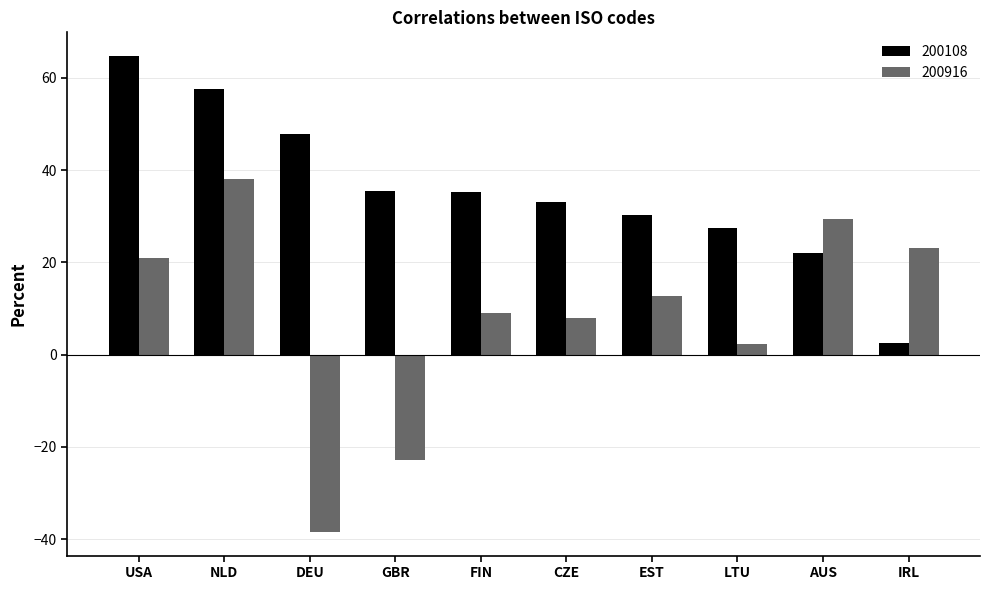

Which category has the lowest value across all series?

DEU